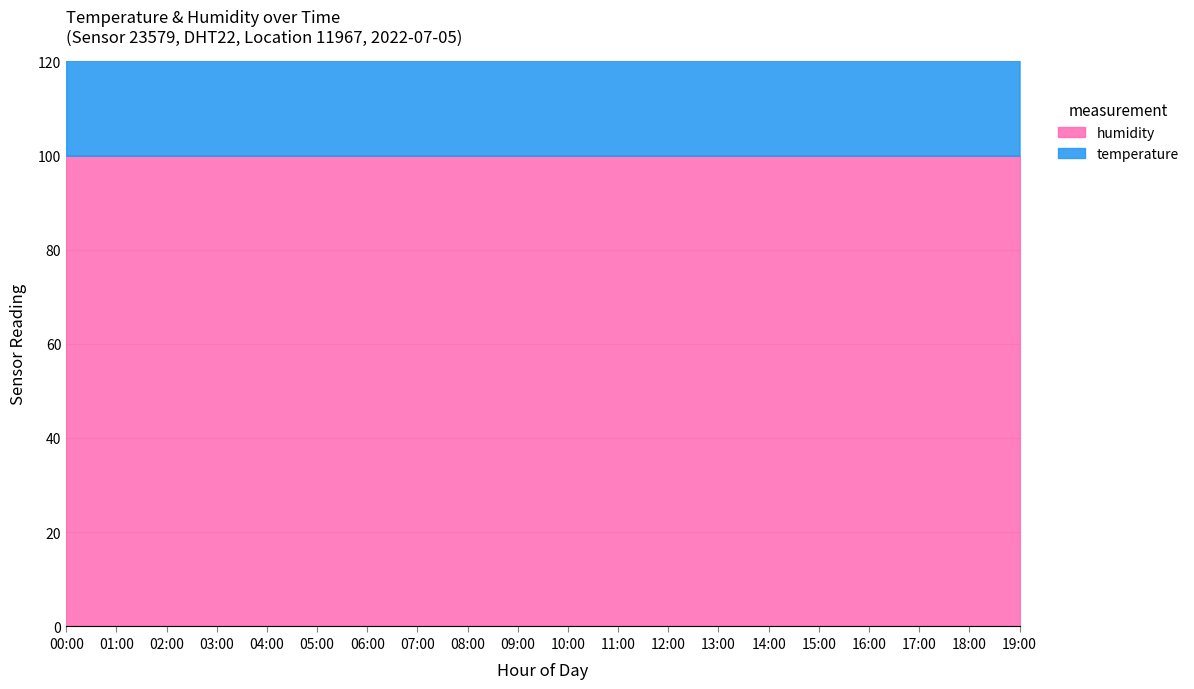

Count the number of values greater than 122.

13